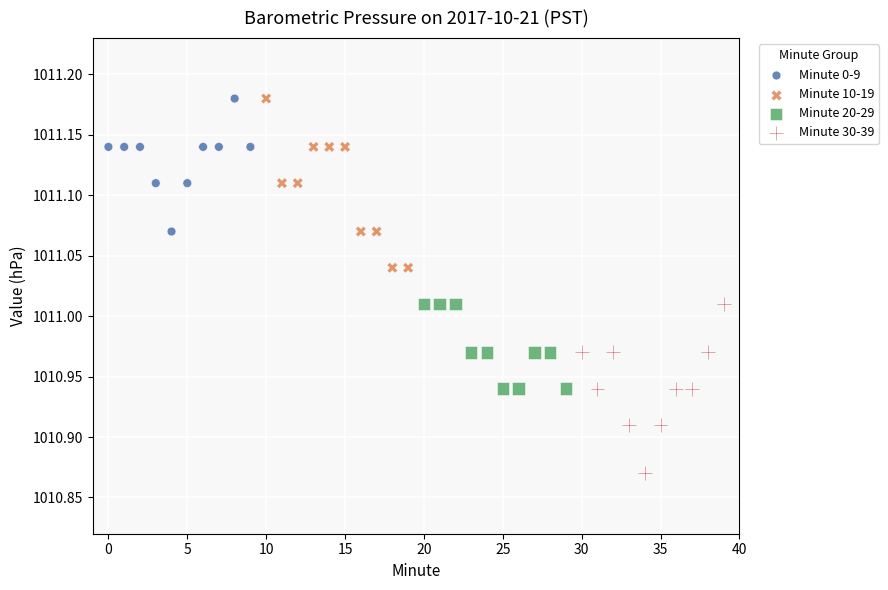

Which series reaches the minimum Y coordinate?

Minute 30-39